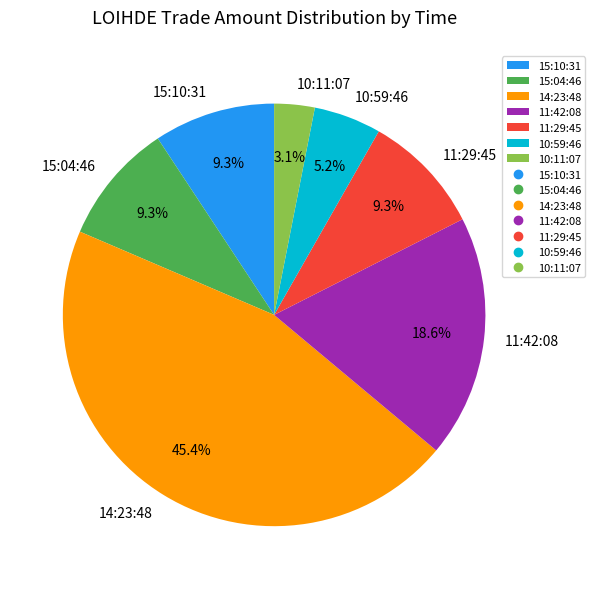

Does any single category account for the majority?

No